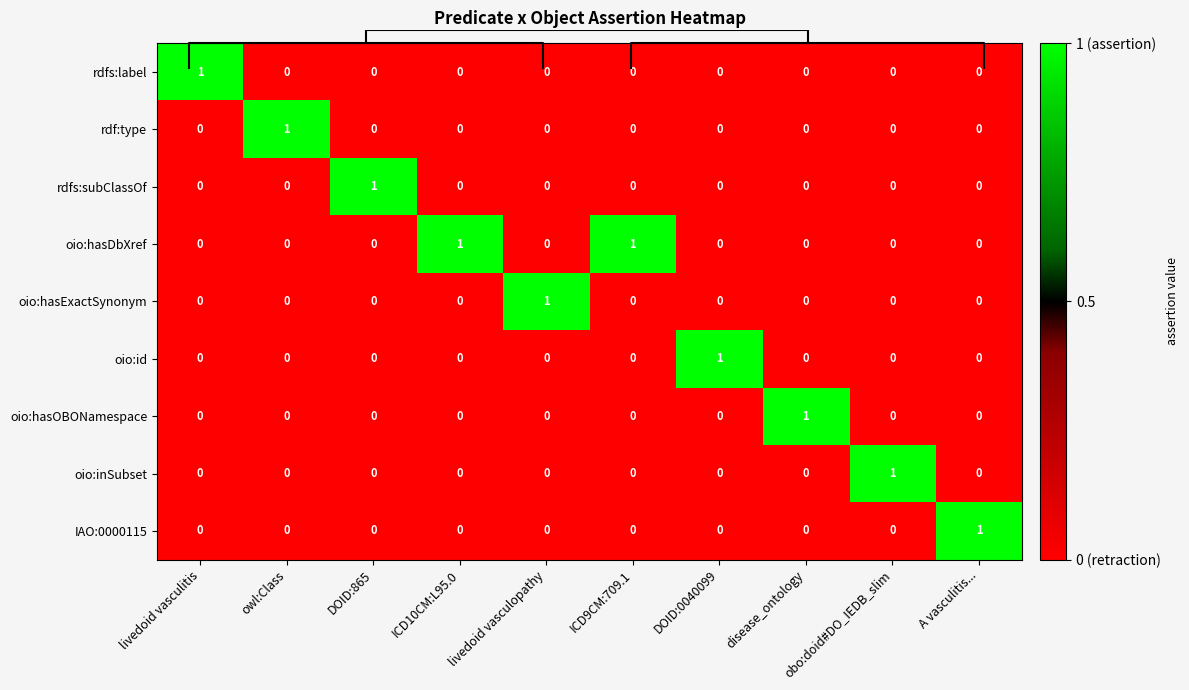

At how many categories does at least one series exceed 0?

10